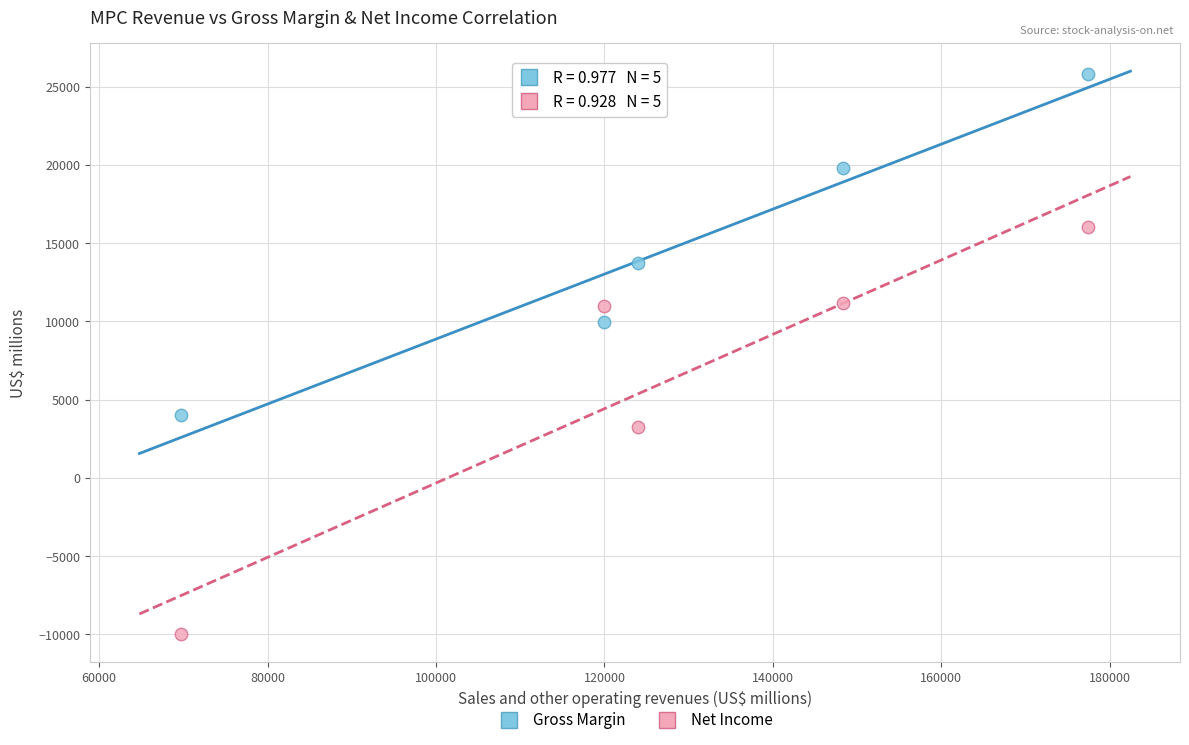

Across all series, what Y value is closest to 7902?

9975